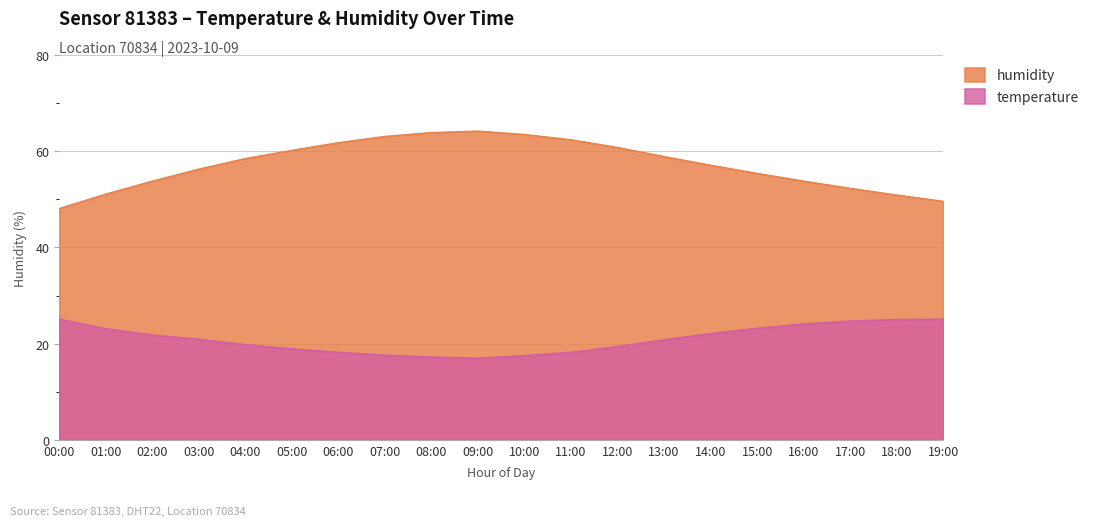

Between 00:00 and 06:00, which series saw the biggest shift?

humidity